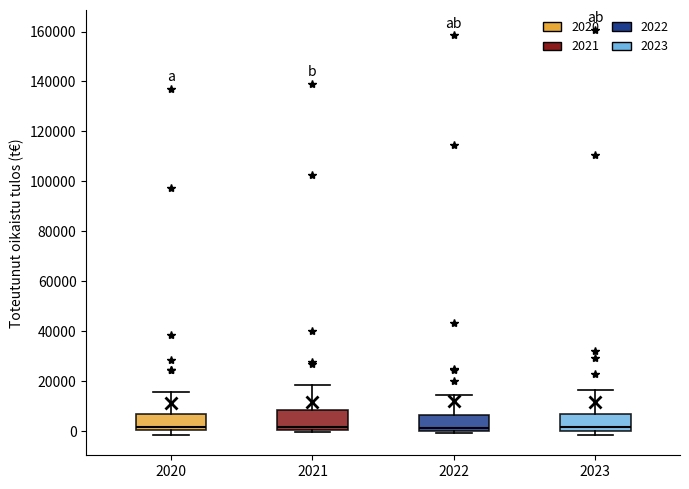

Reading left to right, read every box against the y-axis: the position of its median line, the range the box covers, and the ends of its whiskers. The values are not printed on the chart, so give them approximately, as read against the axis.

2020: median 2000, box 0 to 6000, whiskers -2000 to 16000
2021: median 2000, box 0 to 8000, whiskers 0 (just below the box's lower edge) to 18000
2022: median 2000, box 0 to 6000, whiskers 0 (just below the box's lower edge) to 14000
2023: median 2000, box 0 to 6000, whiskers -2000 to 16000